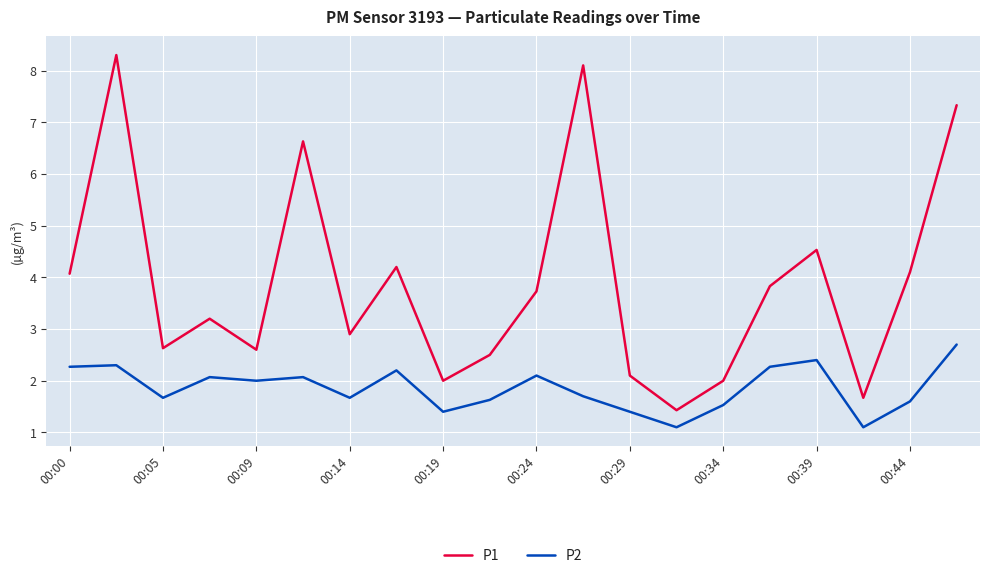

What is the difference between the maximum and minimum values in the P1 series?

6.9